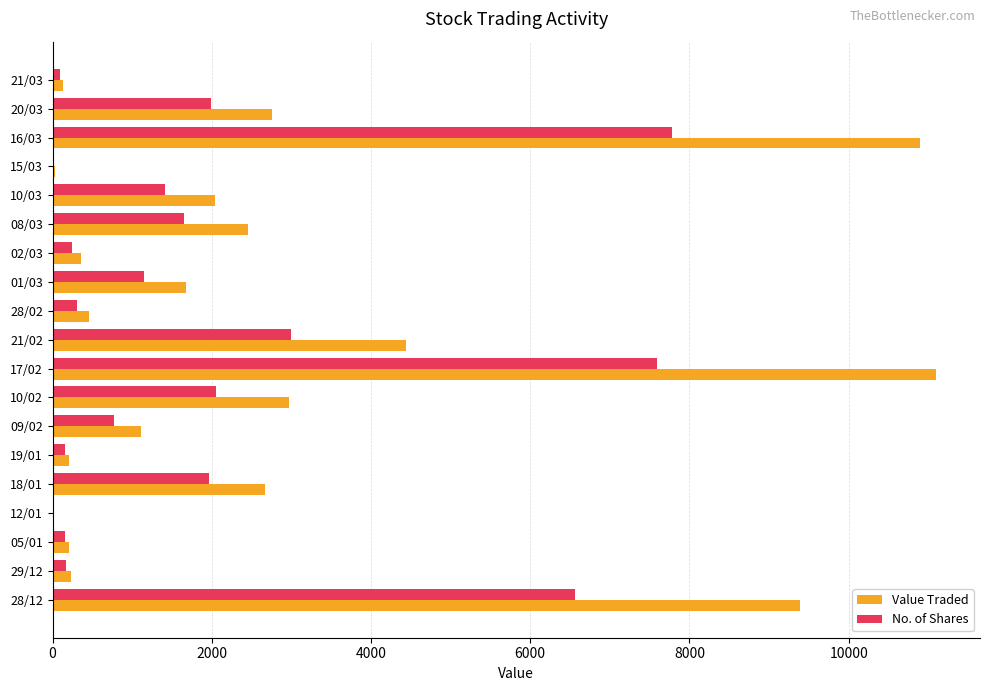

Is the value of Value Traded at 10/03 greater than the value of No. of Shares at 21/03?

Yes